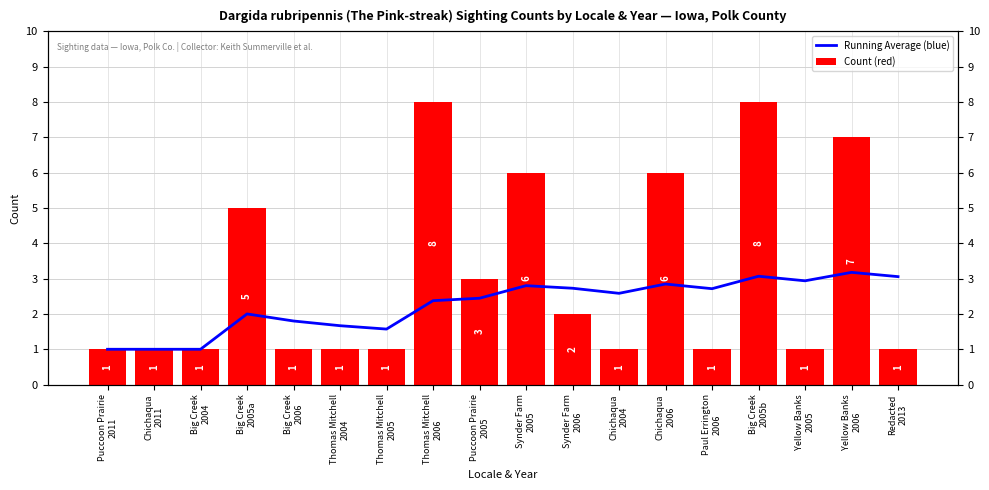

What is the approximate value of Running Average (blue) at Thomas Mitchell
2006?

2.4